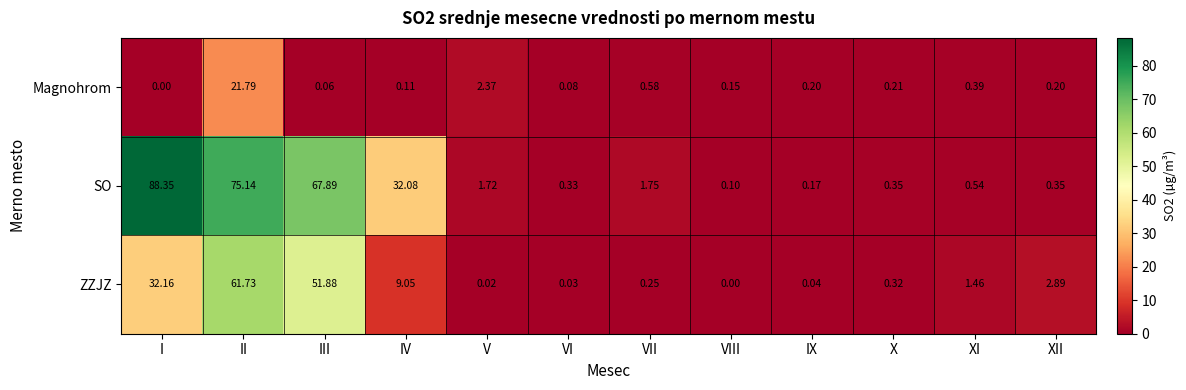

At X, list the series in order from smallest to largest.

Magnohrom, ZZJZ, SO